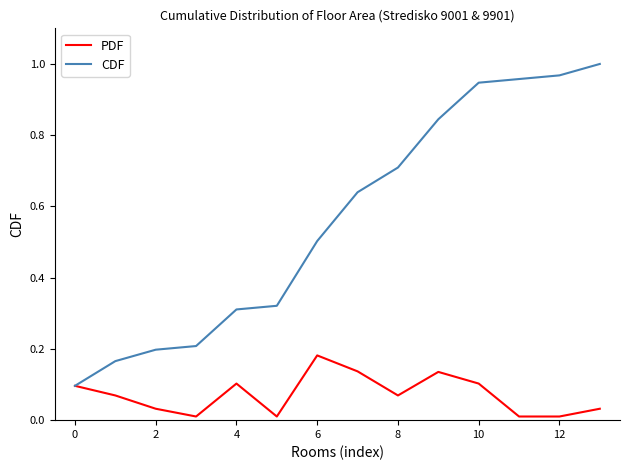

Which series has the largest range (max minus min)?

CDF